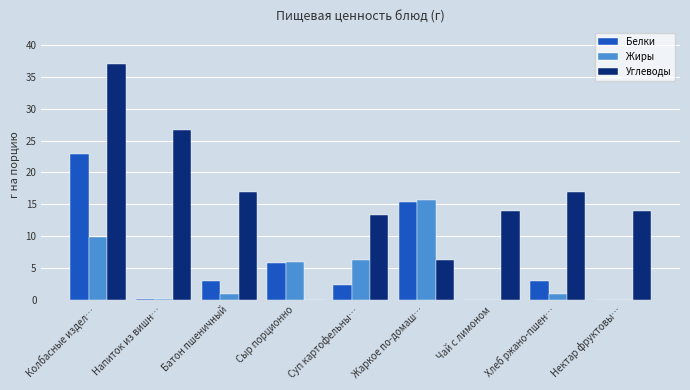

Read the Жиры value at Жаркое по-домаш….

15.7